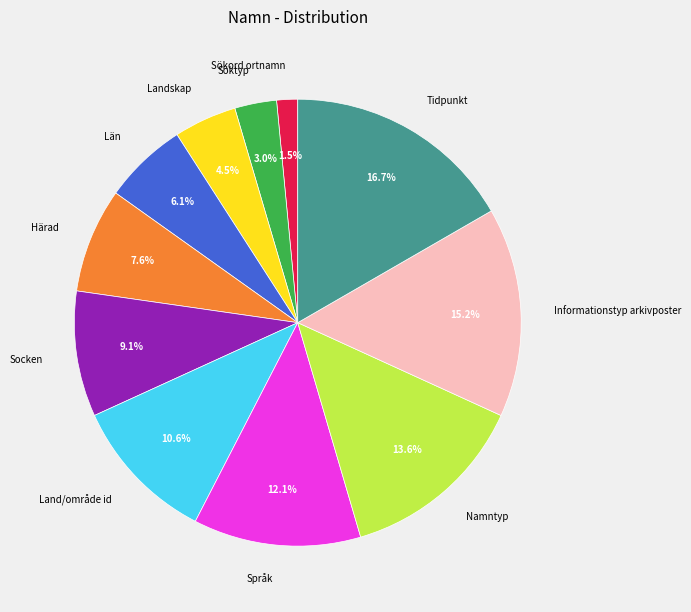

Count the number of slices in the pie.

11